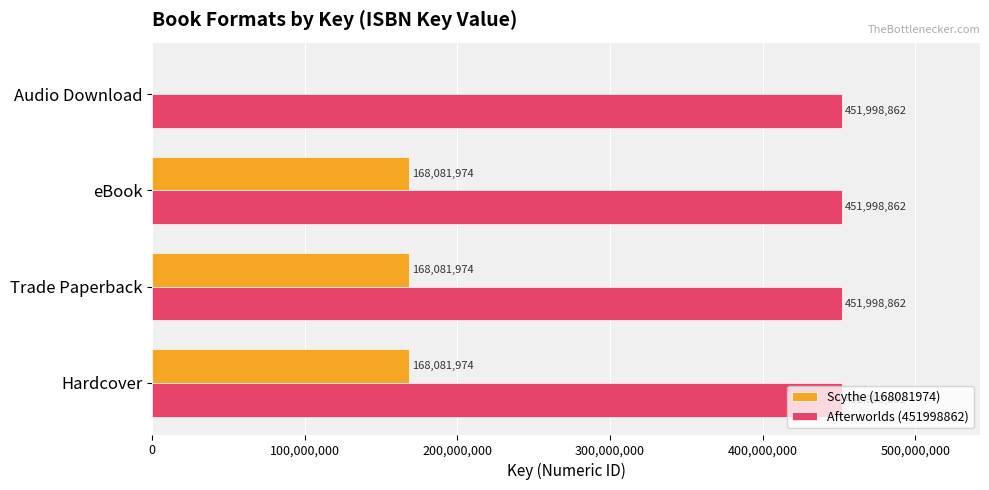

What is the sum of all Scythe (168081974) values?

504245922